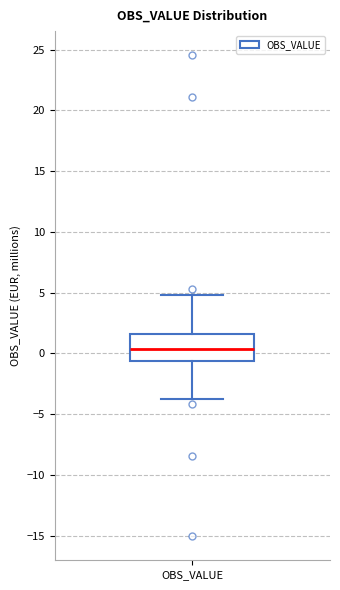

Where is the lower edge of the box for OBS_VALUE on the y-axis? The values are not printed on the chart, so give them approximately, as read against the axis.

-0.5